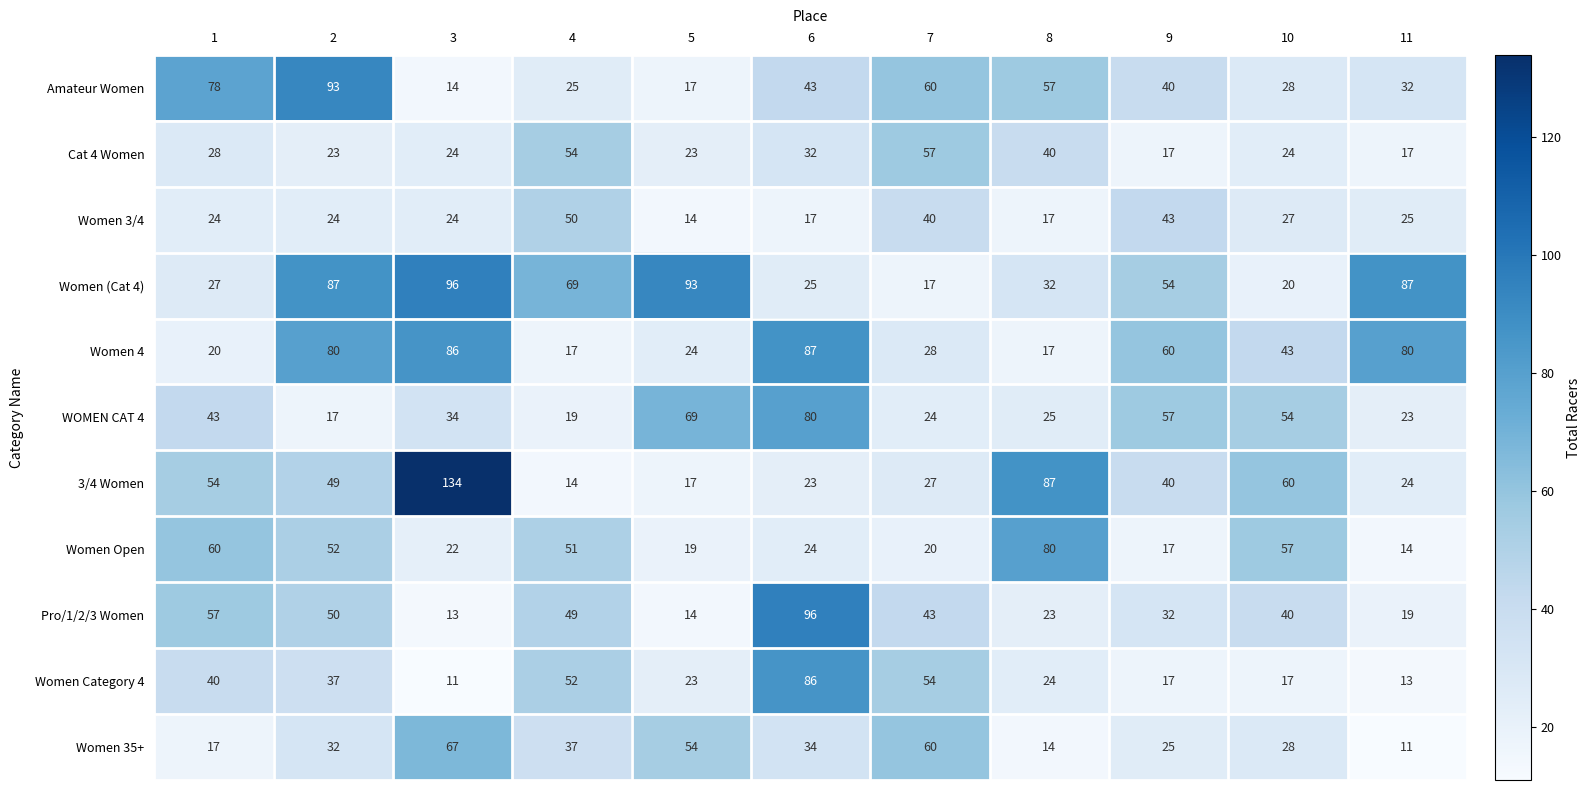

What is the sum of all Women 35+ values?

379